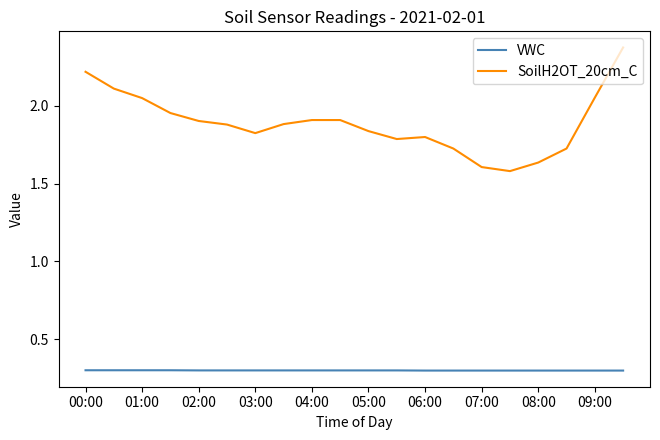

True or false: SoilH2OT_20cm_C and VWC cross at least once.

False